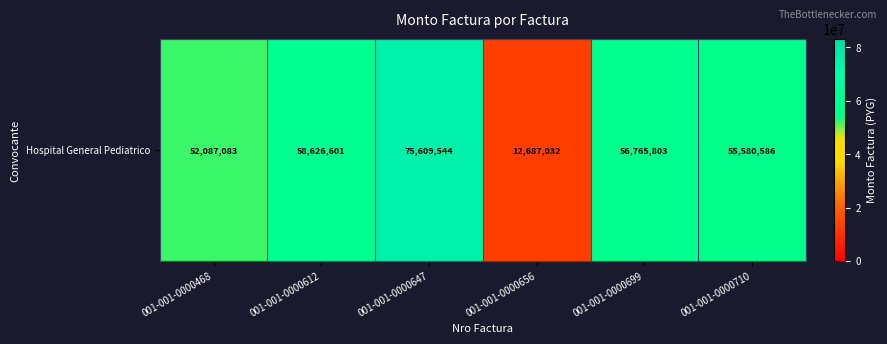

Where is the data nearest to the value 44148288?

001-001-0000468